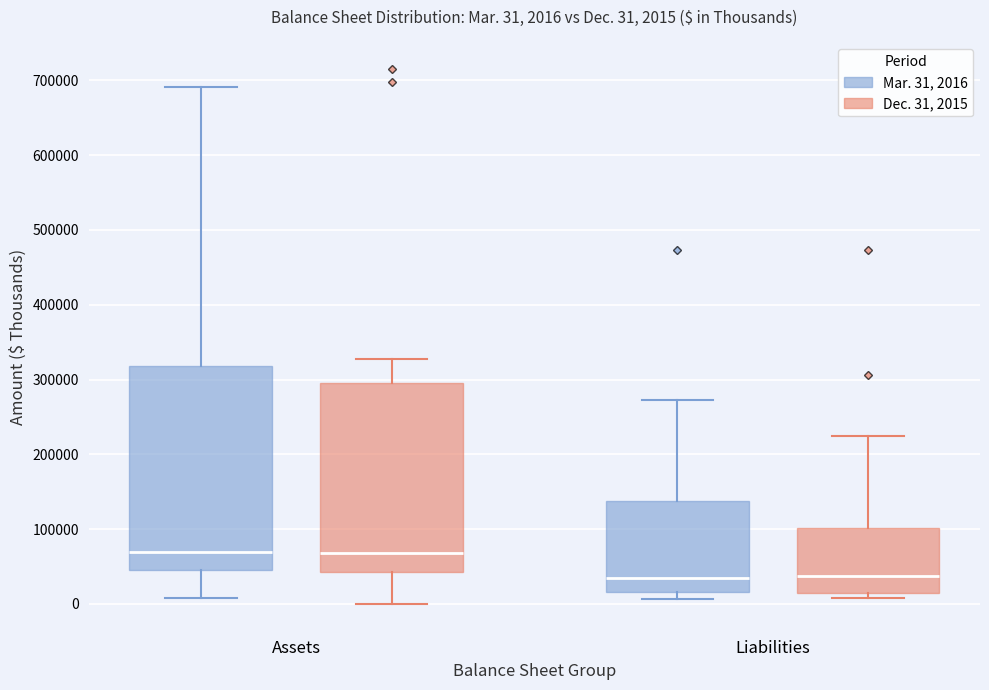

Which box is the tallest, from its lower edge to its upper edge?

Assets (Mar. 31, 2016)